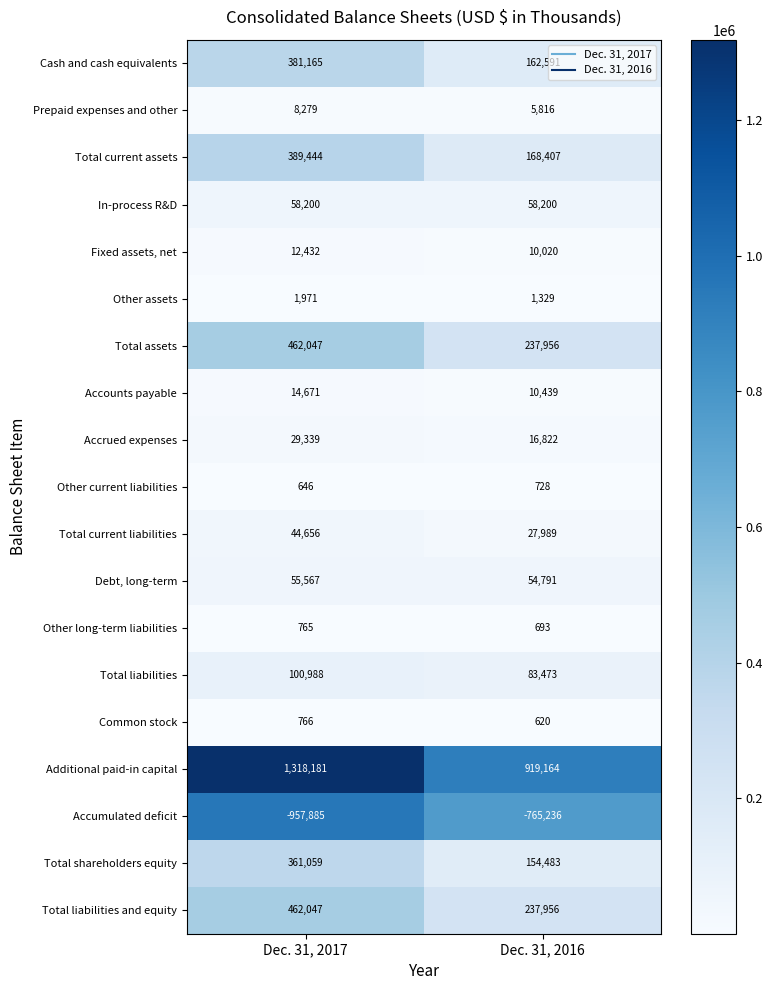

What is the sum of all Total assets values?

700003